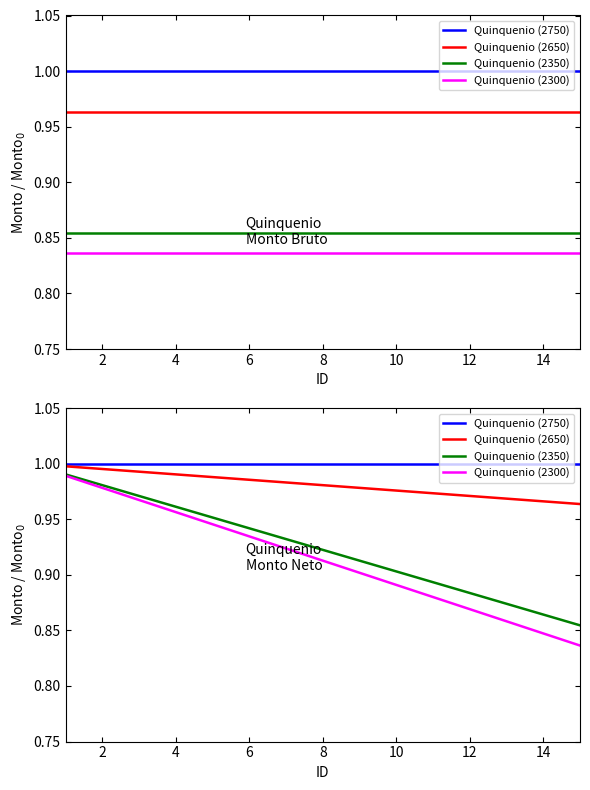

True or false: Quinquenio (2350) and Quinquenio (2750) intersect in this chart.

False